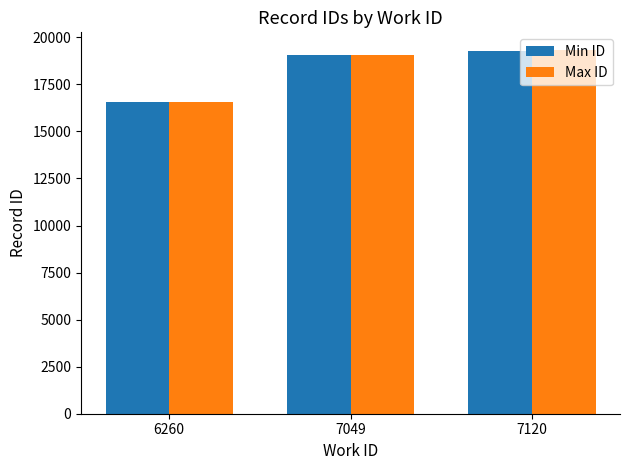

At which category is the sum across all series the highest?

7120